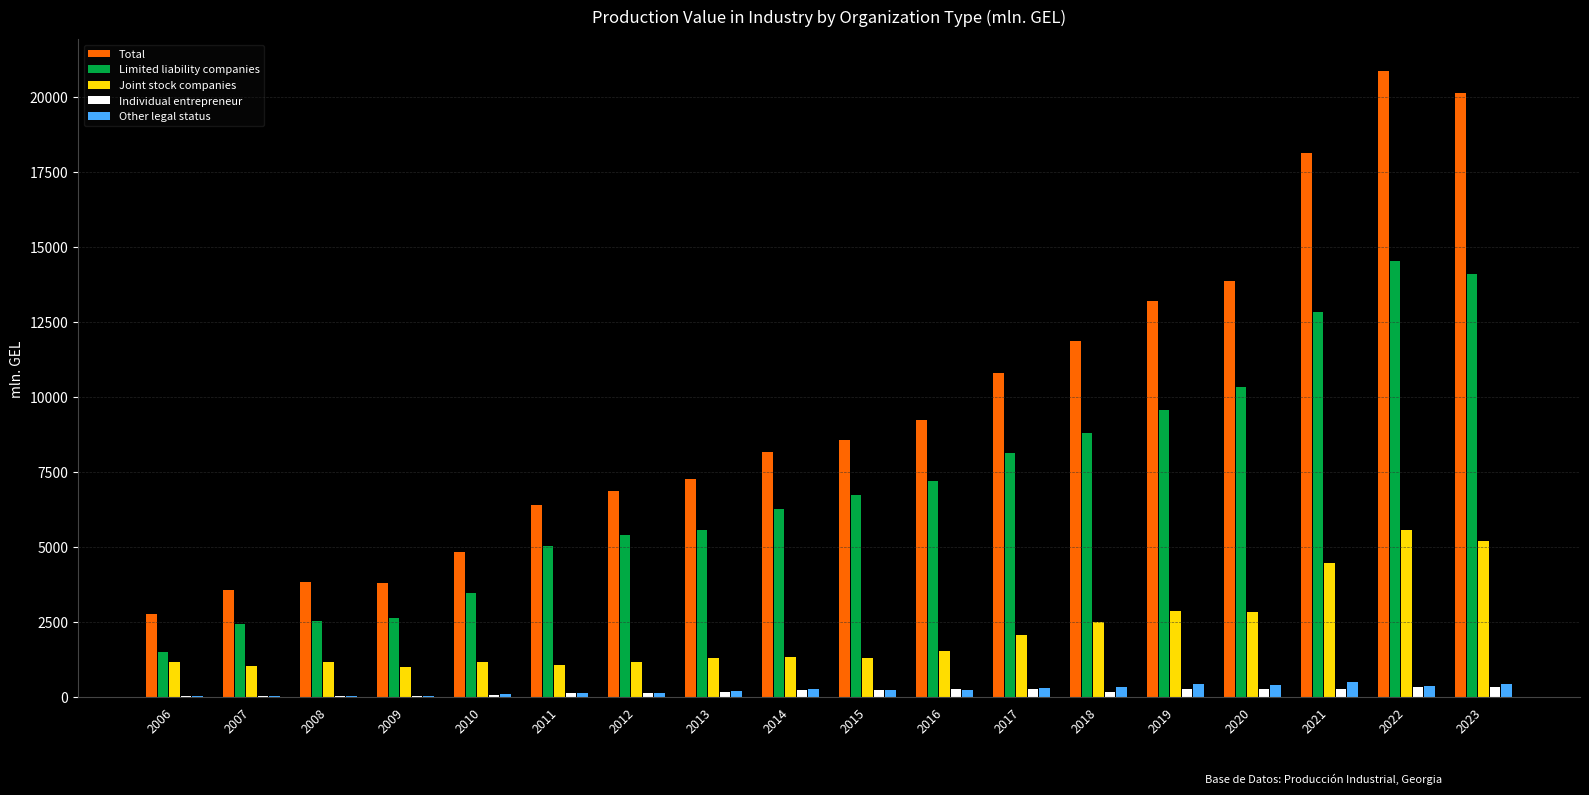

Does the chart contain stacked bars?

No